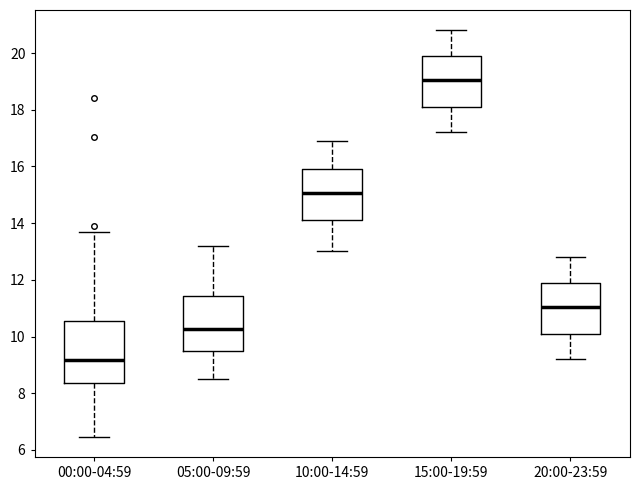

Which box is the tallest, from its lower edge to its upper edge?

00:00-04:59